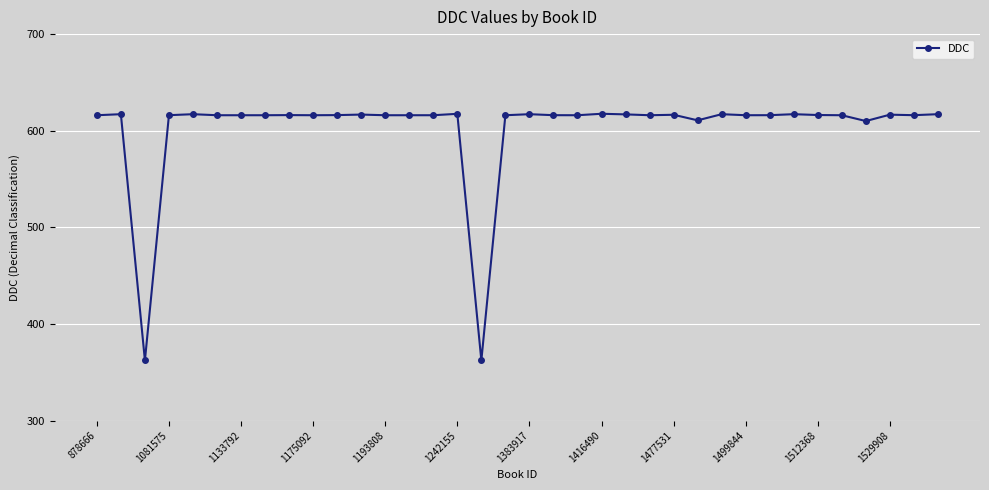

What is the smallest value displayed?

362.2